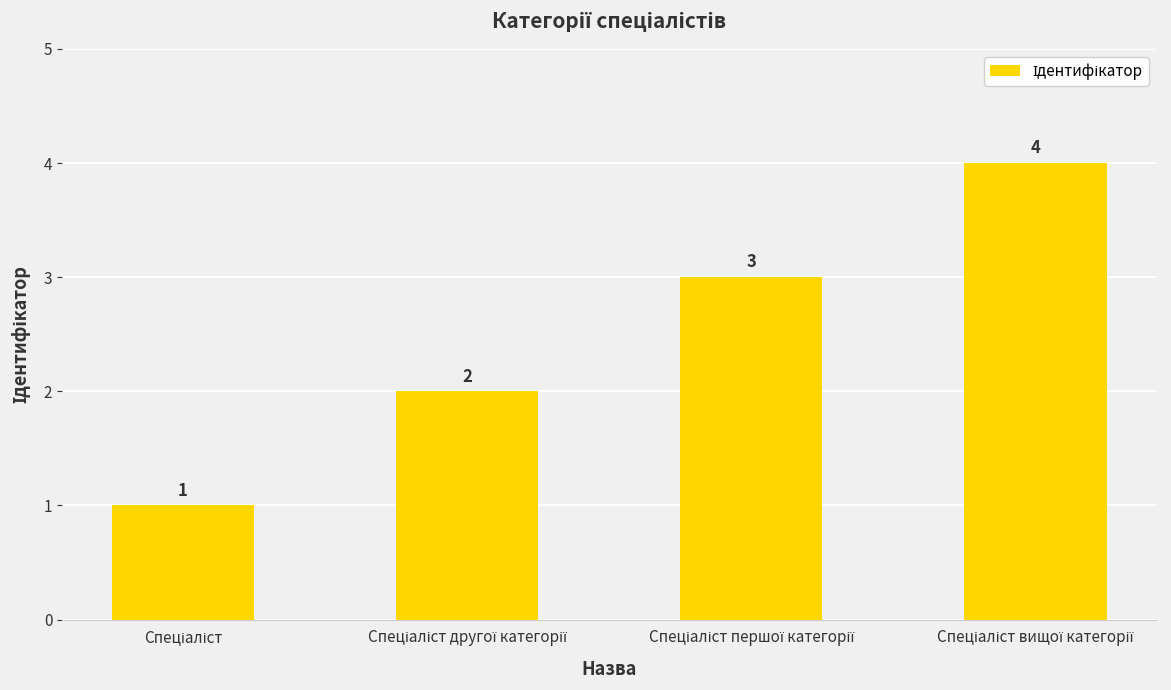

What is the maximum value shown in the chart?

4